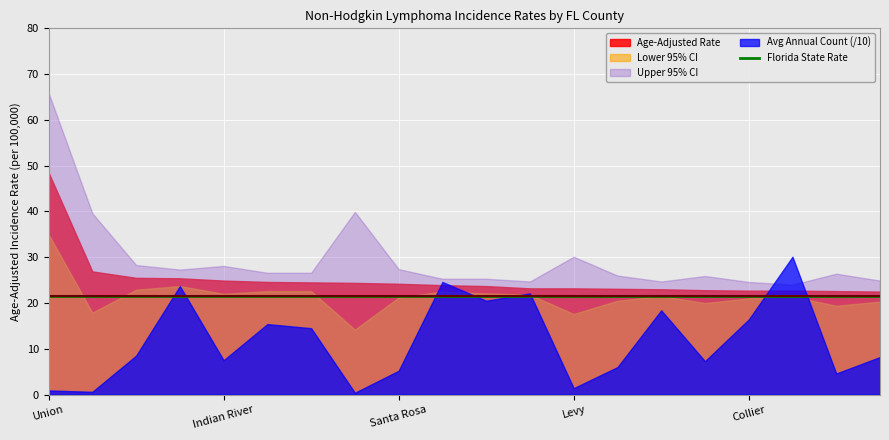

What is the difference between the highest and lowest values at Citrus?

53.0